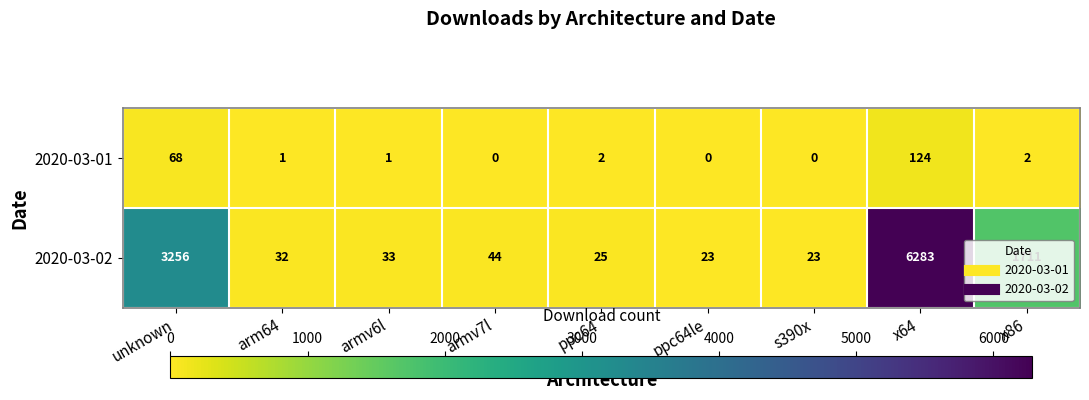

What is the sum of all 2020-03-02 values?

11430